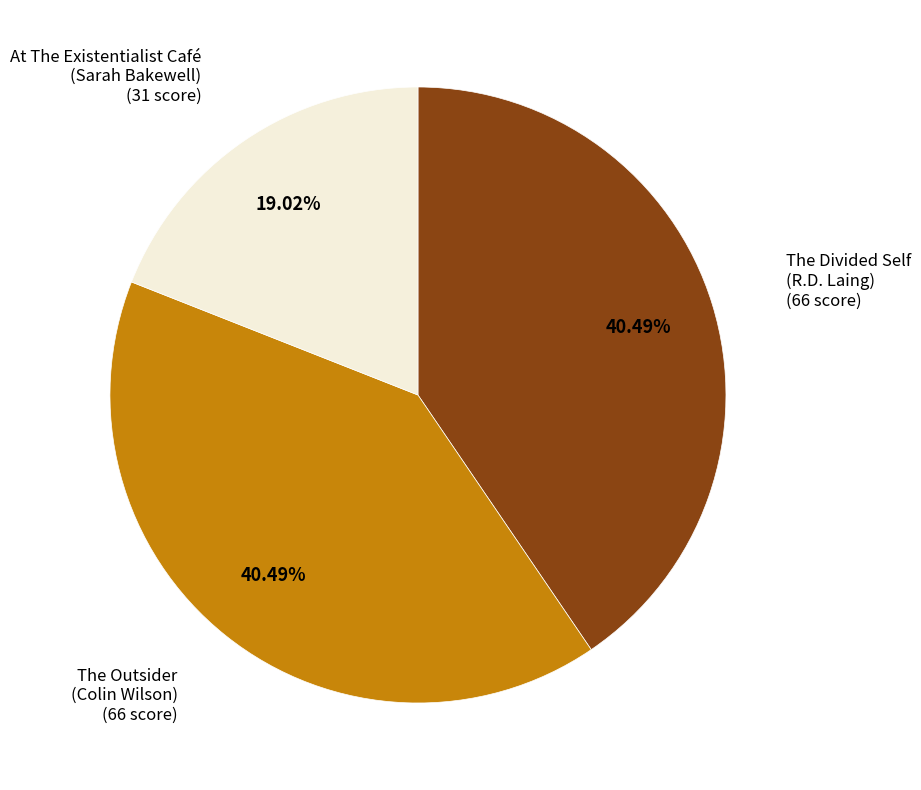

Is there any slice that represents more than half of the pie?

No